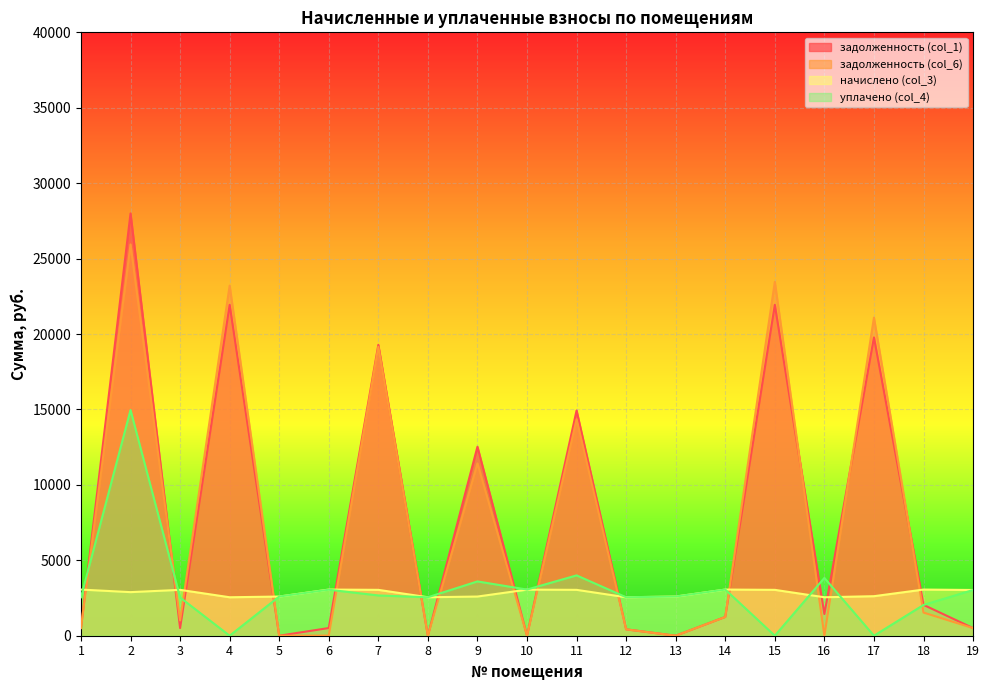

At how many categories does at least one series exceed 9095?

7